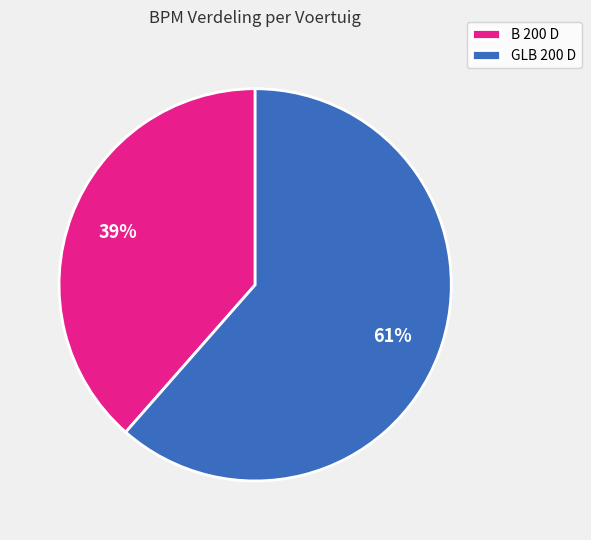

Does B 200 D account for over 50% of the chart?

No